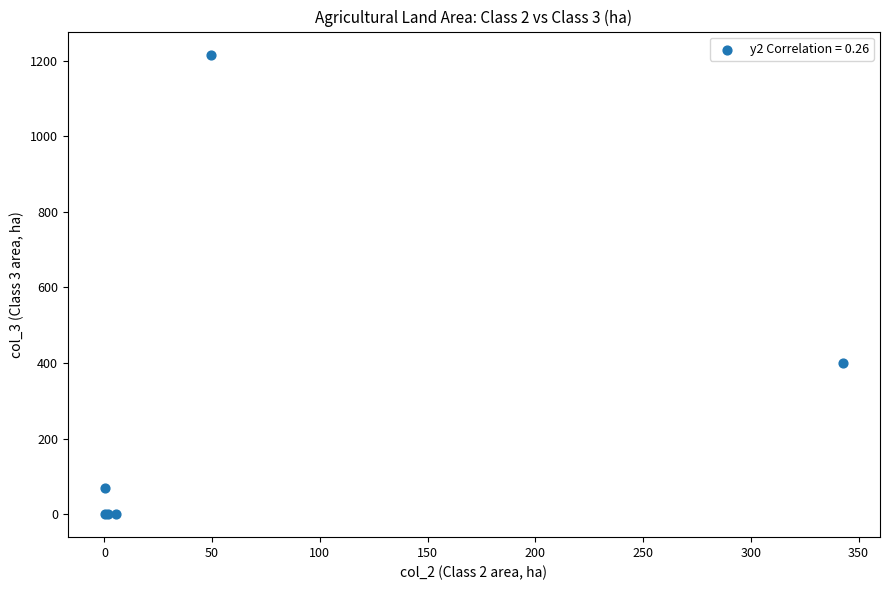

What Y value in the scatter plot is closest to 608?

399.4